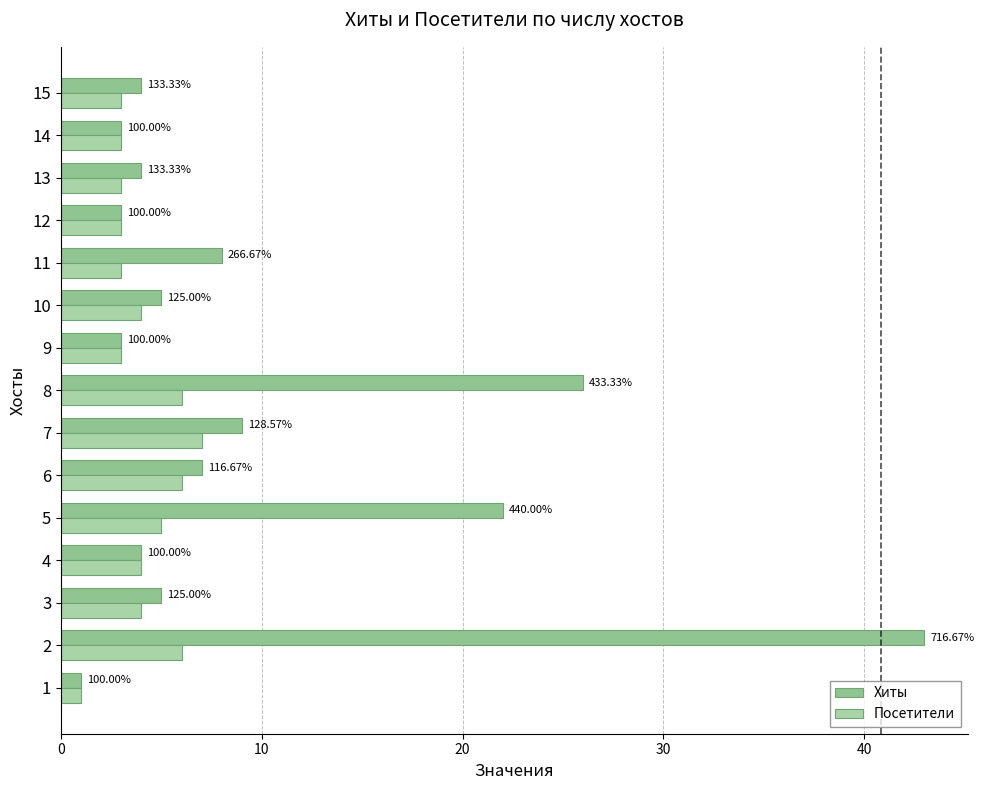

What is the difference between the maximum and second lowest values in the Посетители series?

4